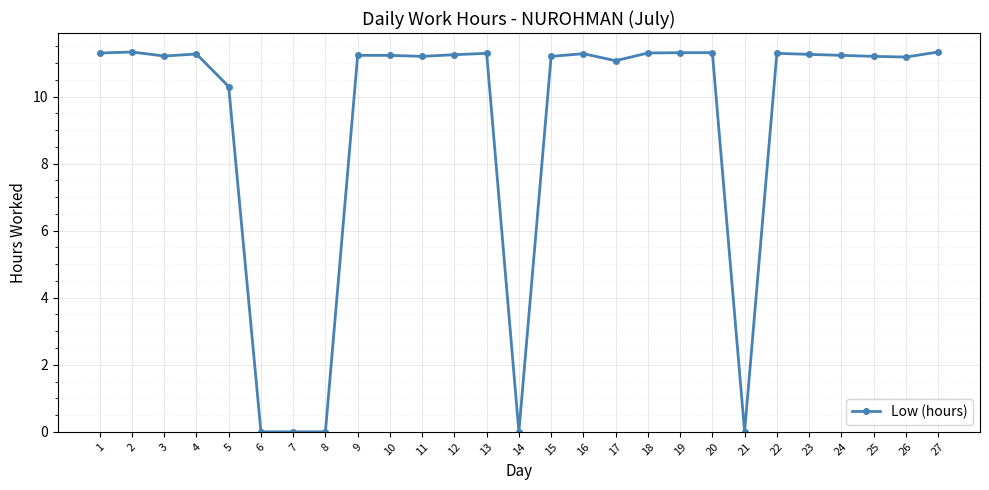

What is the greatest value displayed?

11.3